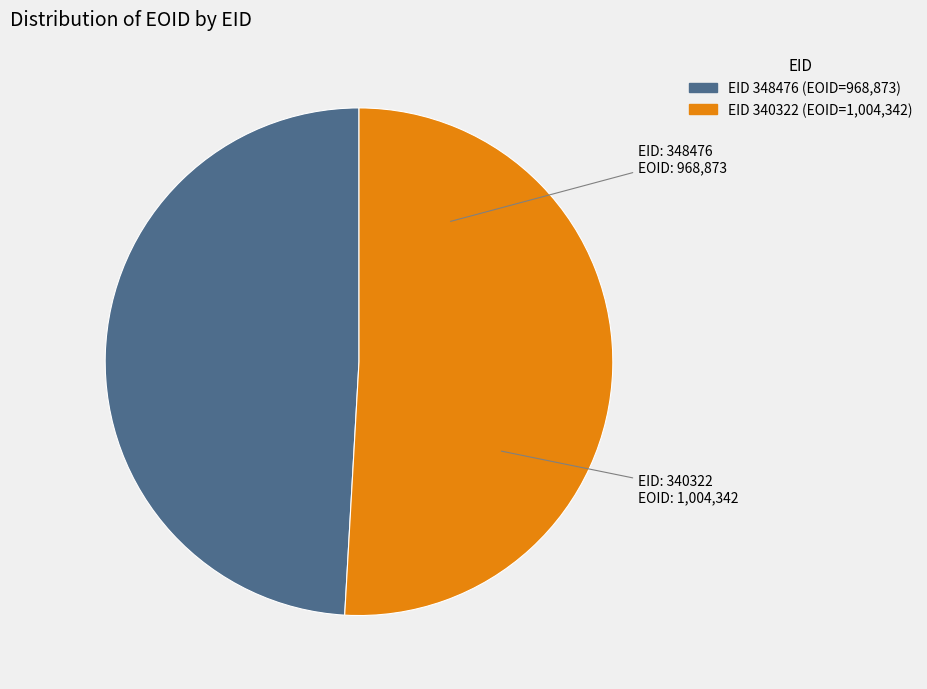

How many segments does this pie chart have?

2